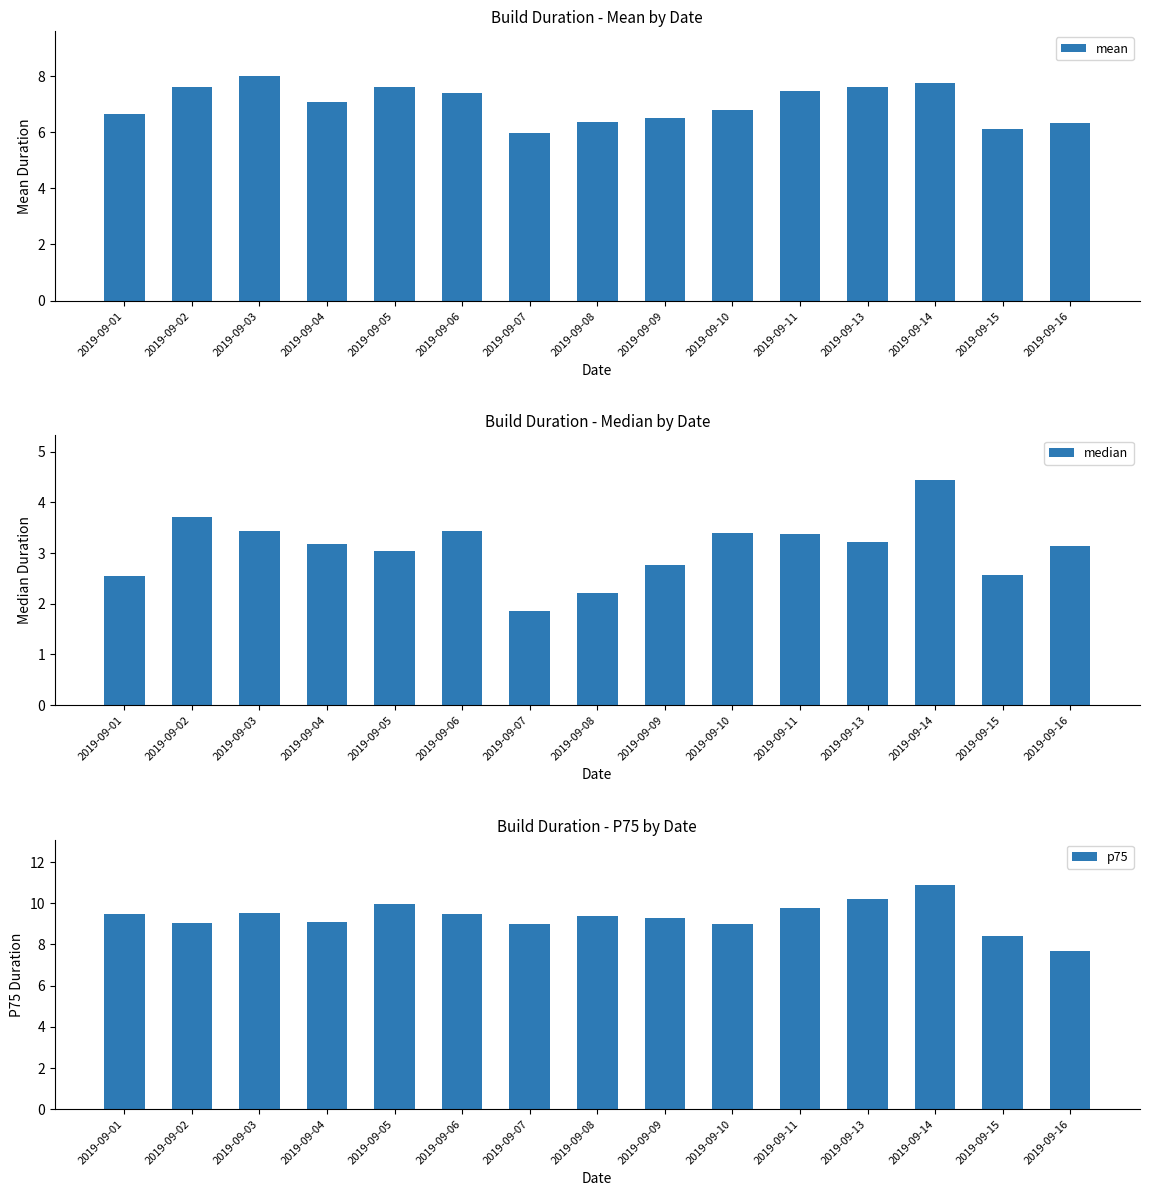

What is the sum of all median values?

46.3